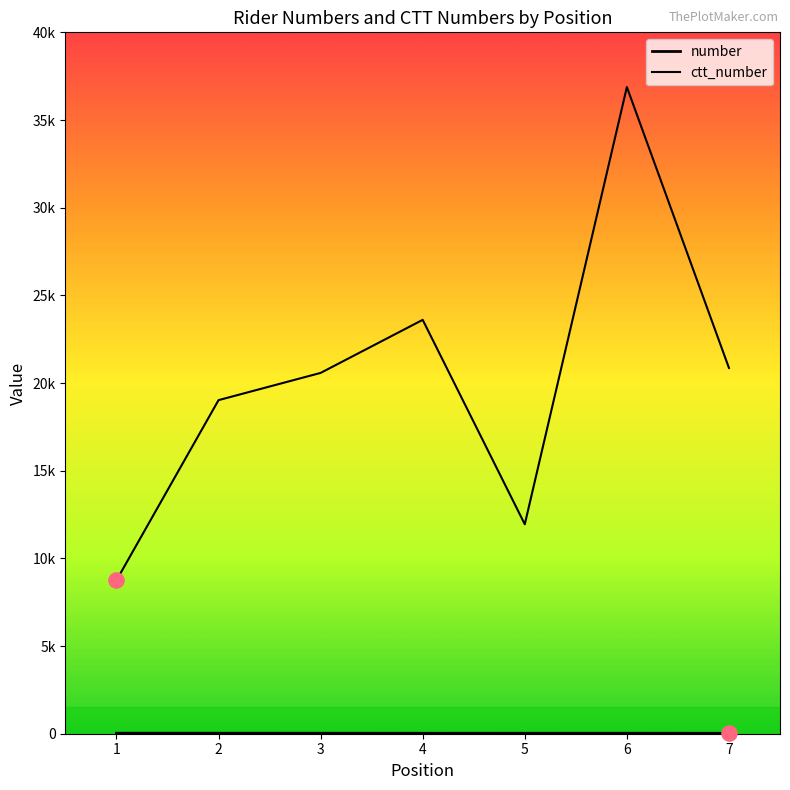

At which category is the sum across all series the highest?

6